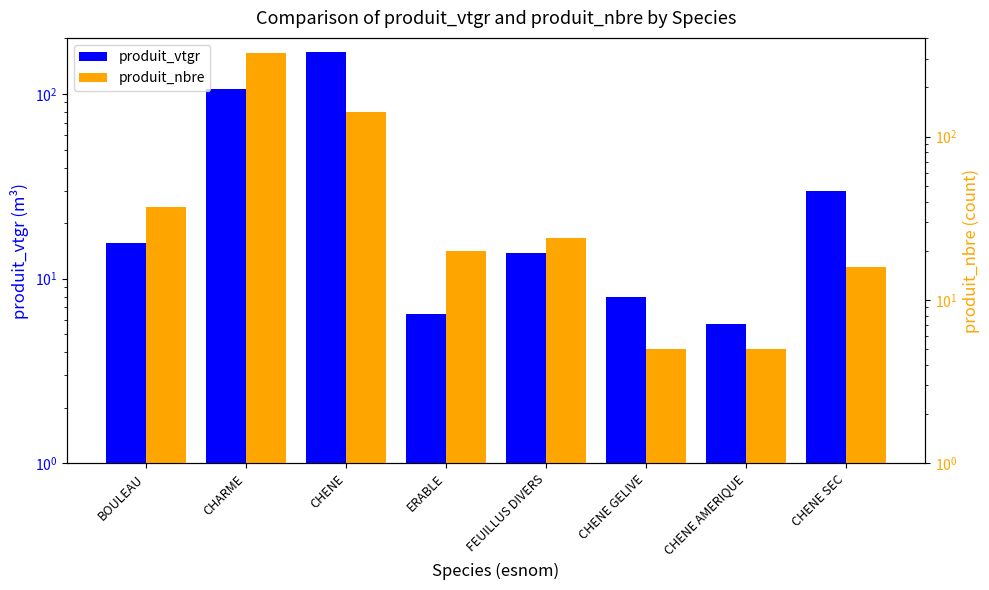

List the labels in order of produit_vtgr value, smallest first.

CHENE AMERIQUE, ERABLE, CHENE GELIVE, FEUILLUS DIVERS, BOULEAU, CHENE SEC, CHARME, CHENE